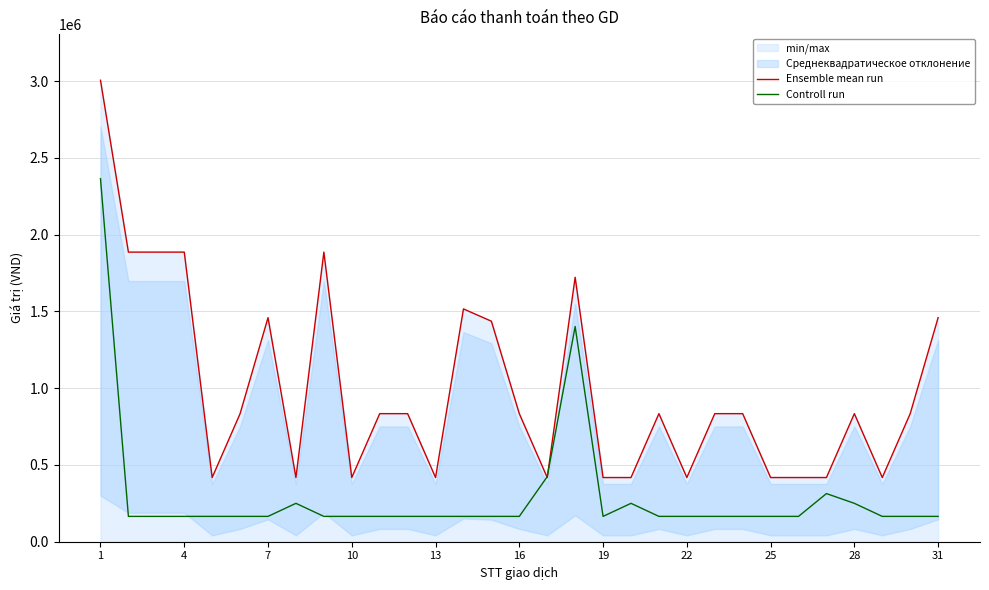

What is the sum of all Controll run values?

9212250